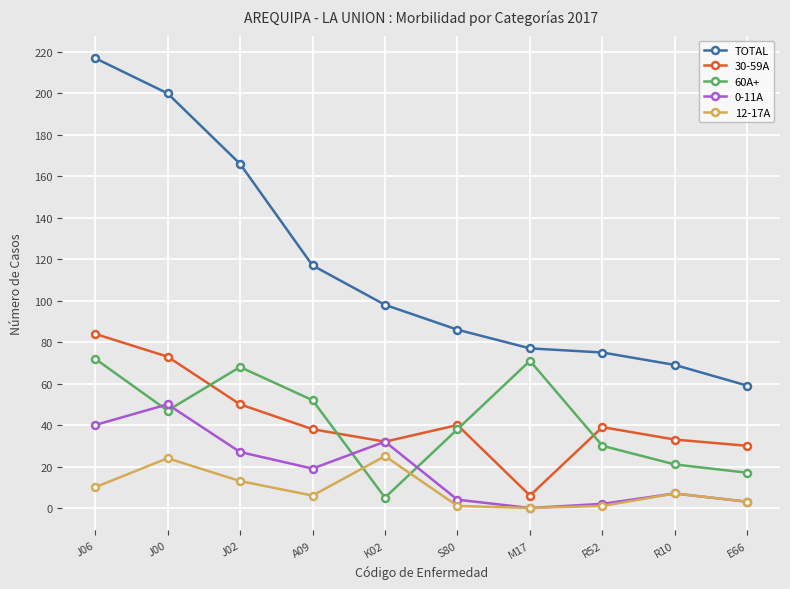

True or false: 0-11A and 60A+ cross at least once.

True